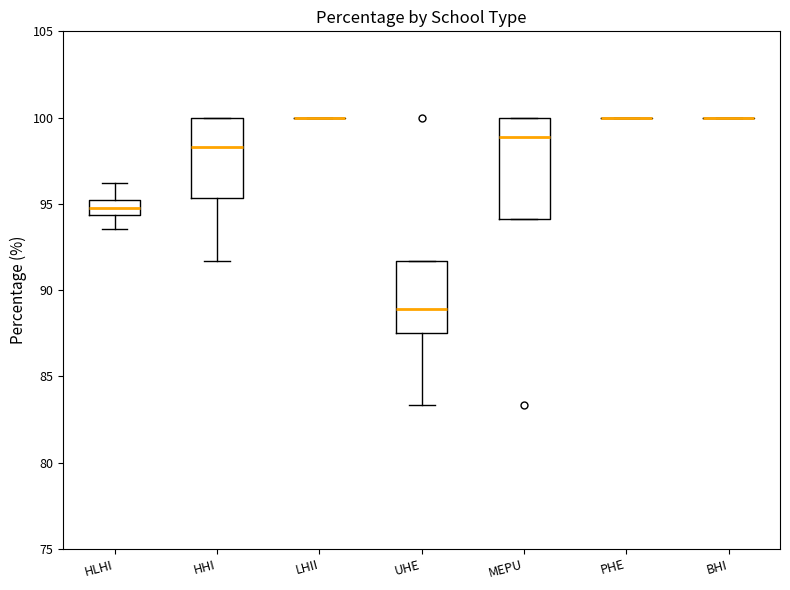

Reading left to right, transcribe this box plot: for each box, give where its median line is, the range the box spans, and where its two whiskers end, as read against the y-axis. The values are not printed on the chart, so give them approximately, as read against the axis.

HLHI: median 95.0 (inside the box), box 94.5 to 95.0, whiskers 93.5 to 96.0
HHI: median 98.5, box 95.5 to 100.0, whiskers 91.5 to 100.0
LHII: box collapsed to a line at 100.0, whiskers 100.0 to 100.0
UHE: median 89.0, box 87.5 to 91.5, whiskers 83.5 to 91.5
MEPU: median 99.0, box 94.0 to 100.0, whiskers 94.0 to 100.0
PHE: box collapsed to a line at 100.0, whiskers 100.0 to 100.0
BHI: box collapsed to a line at 100.0, whiskers 100.0 to 100.0